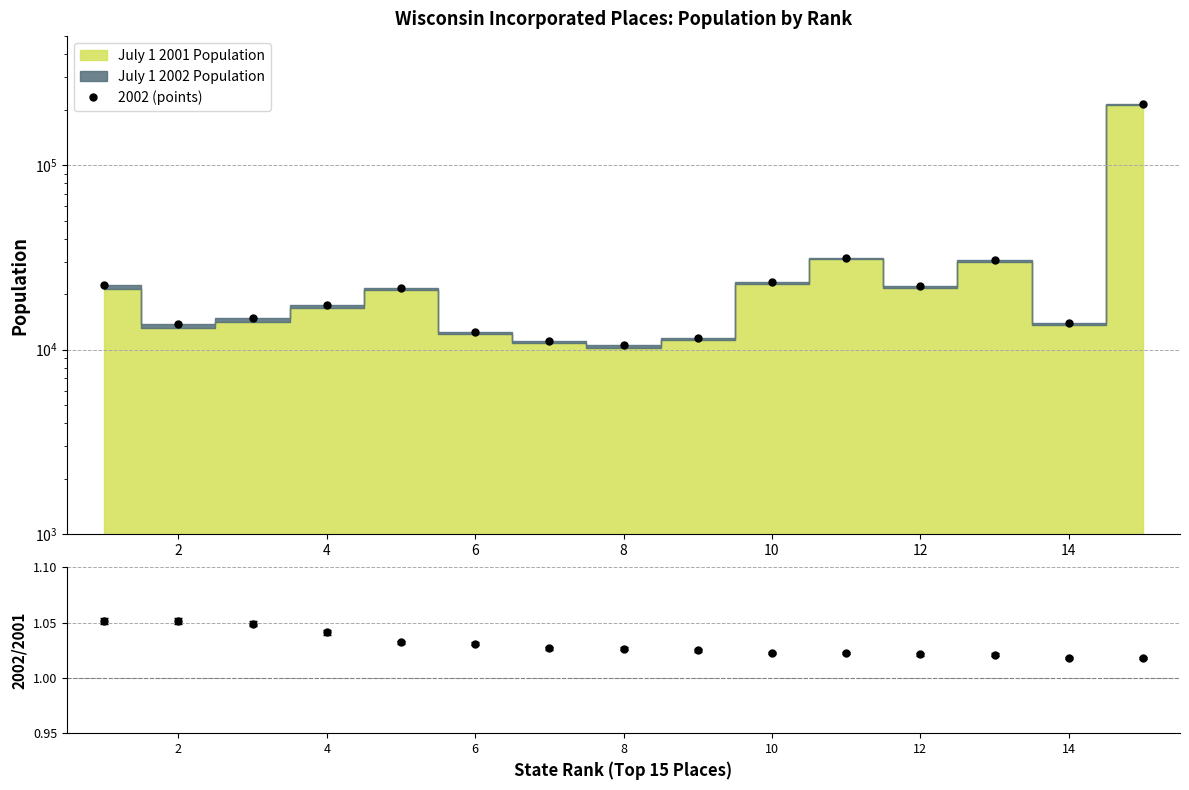

How many lines are shown in the chart?

1